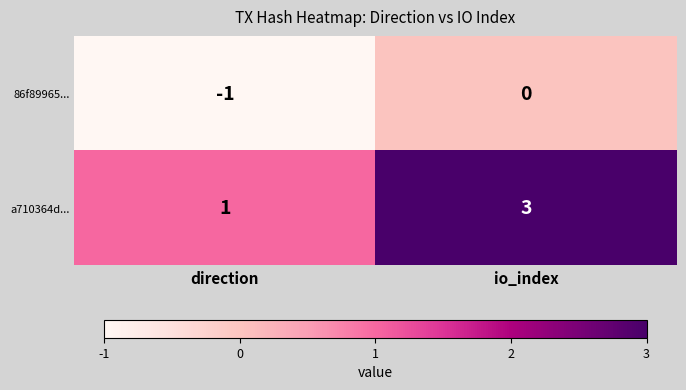

At which label is 86f89965... closest to 0?

io_index